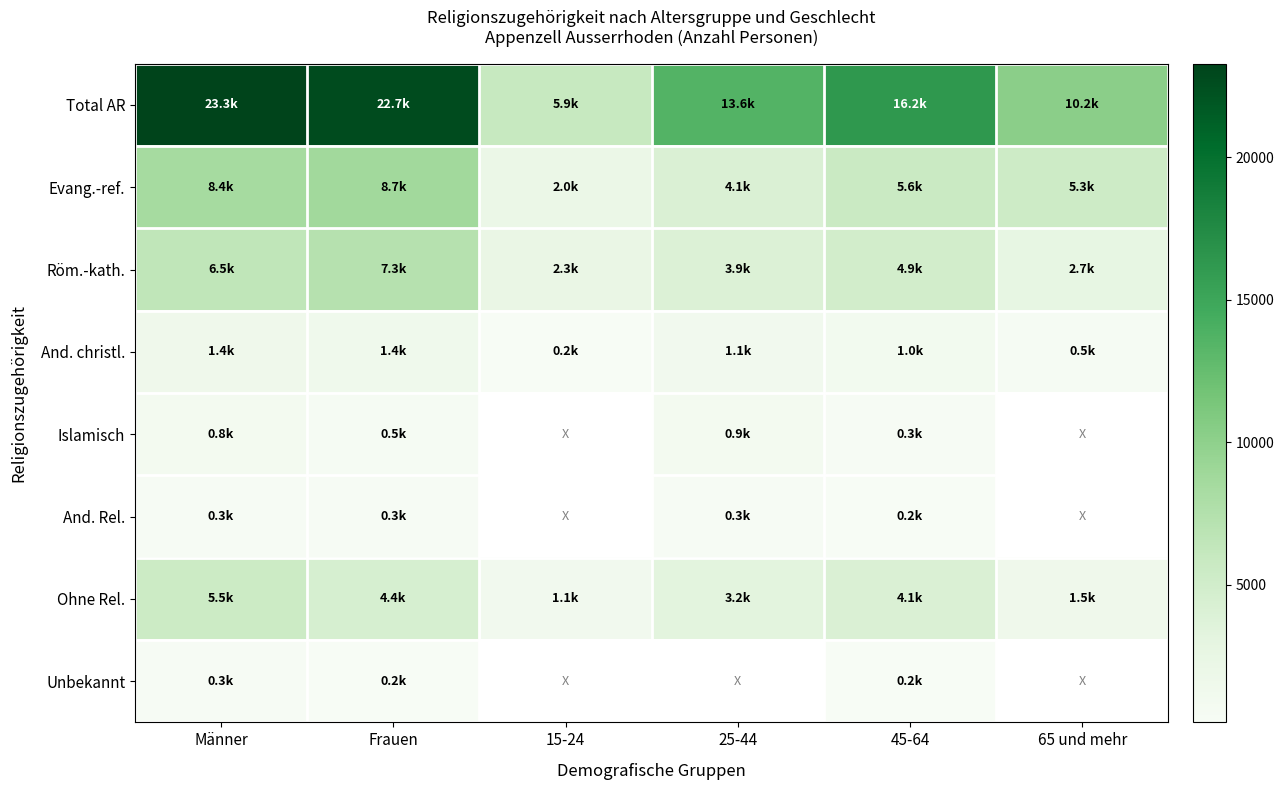

True or false: Total AR has a value of 4583.6 at 65 und mehr.

False